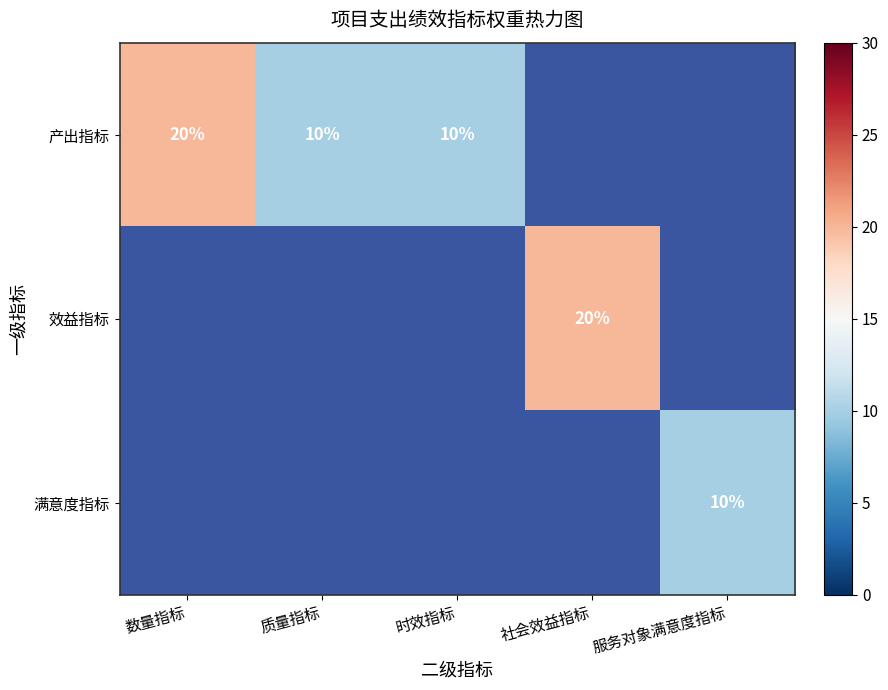

Between 数量指标 and 质量指标, which series saw the biggest shift?

产出指标